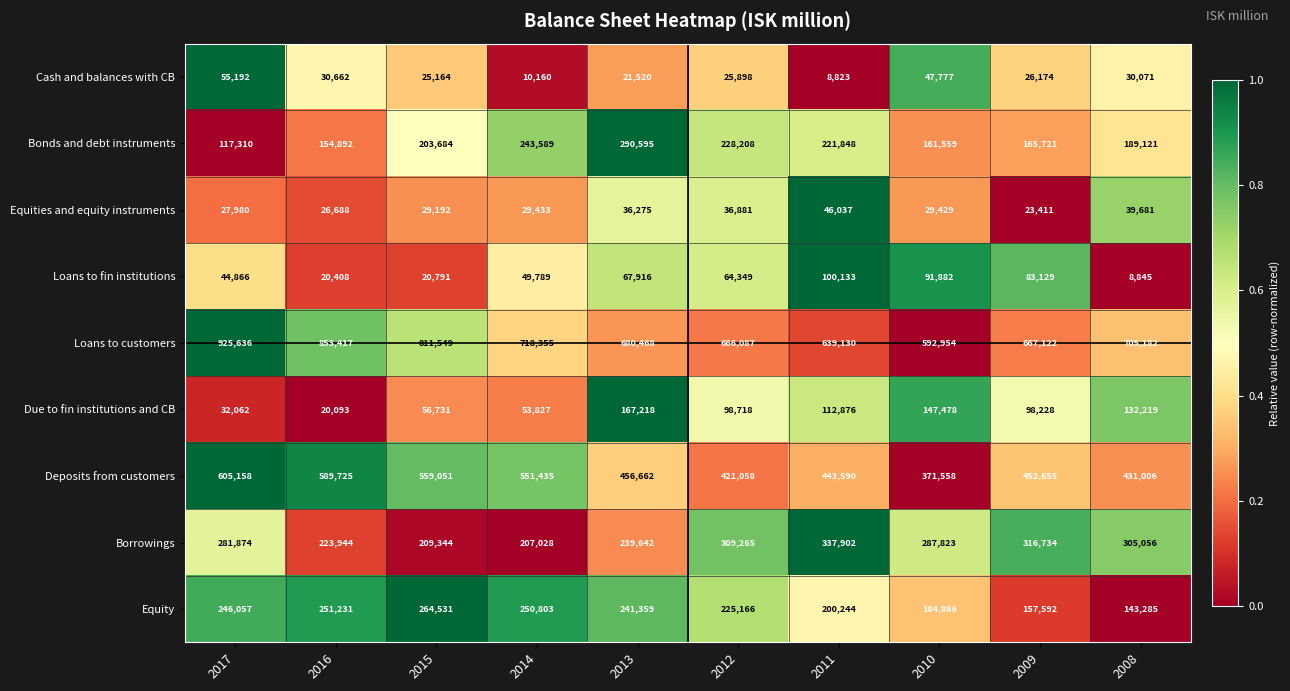

What is the maximum value shown in the chart?

925636